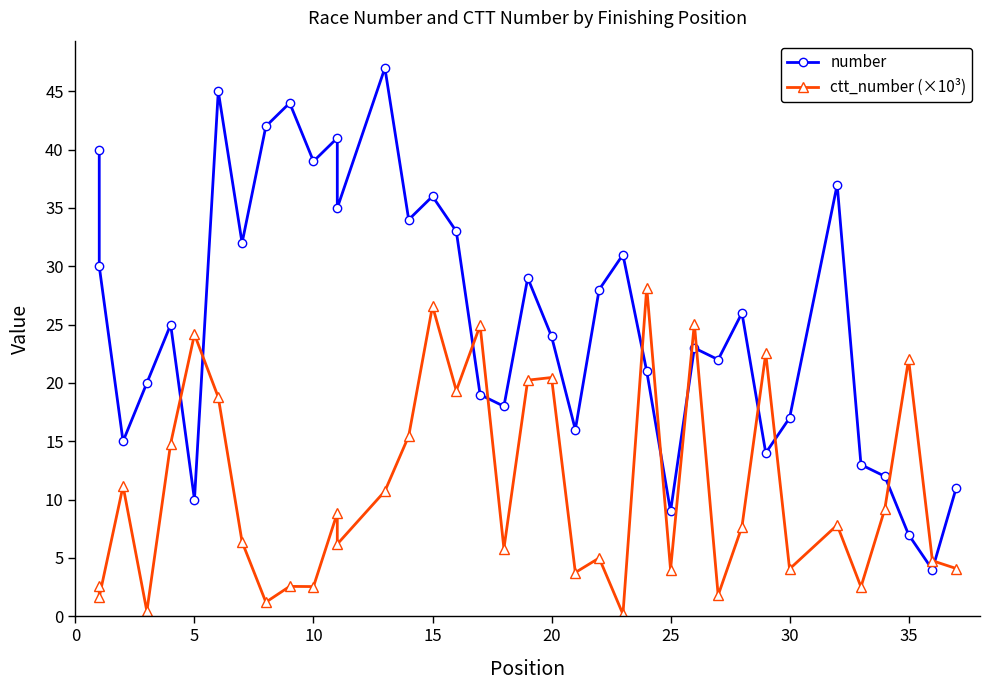

Is the value of number at 10 greater than the value of ctt_number (×10³) at 40?

Yes